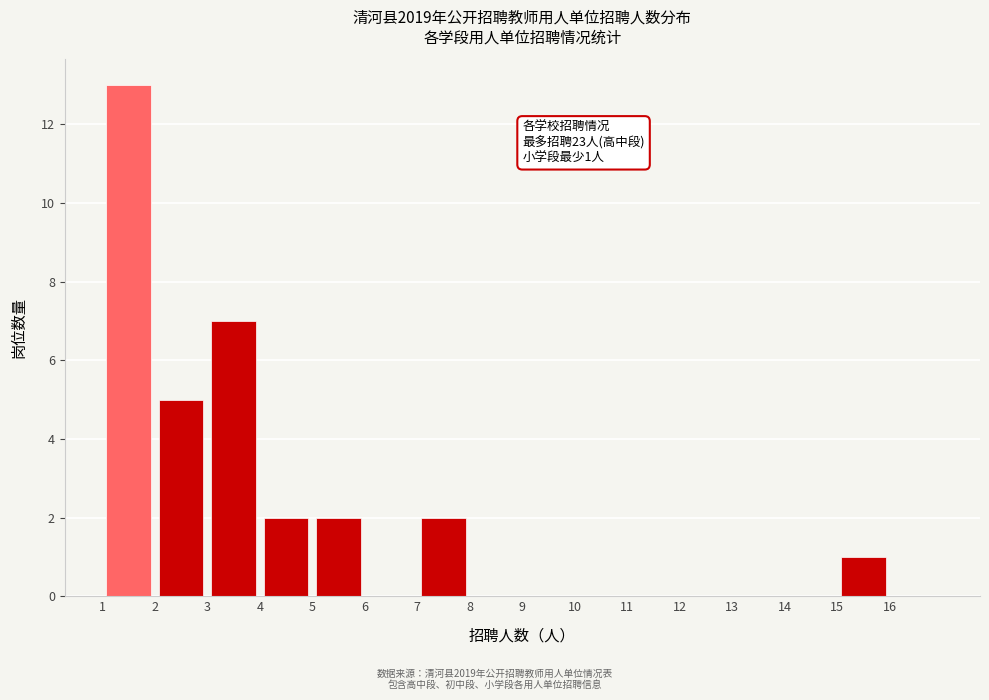

Which range on the x-axis has the tallest bar?

1 to 2